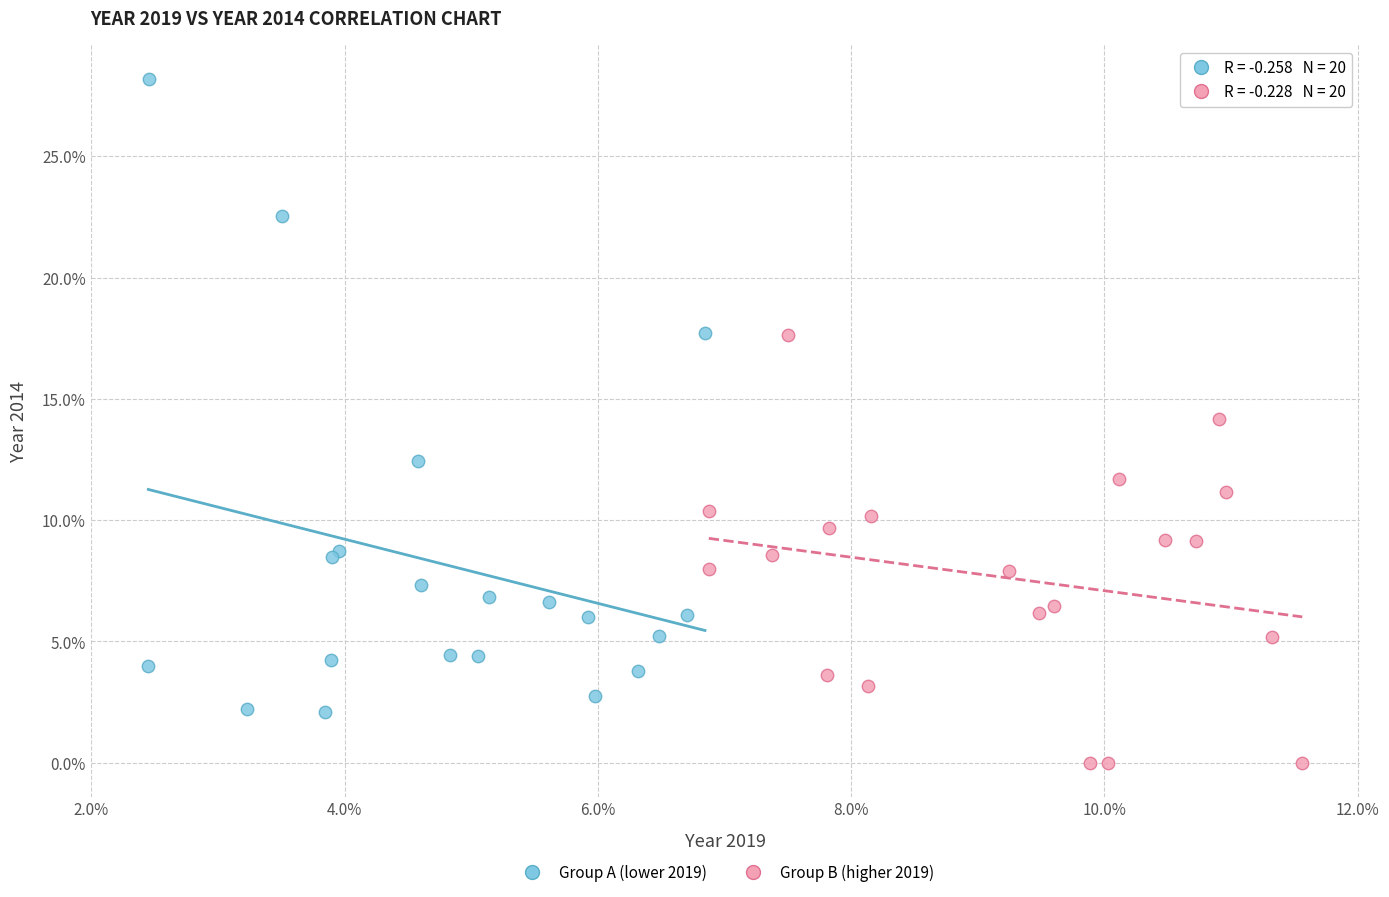

Which series reaches the maximum Y coordinate?

Group A (lower 2019)